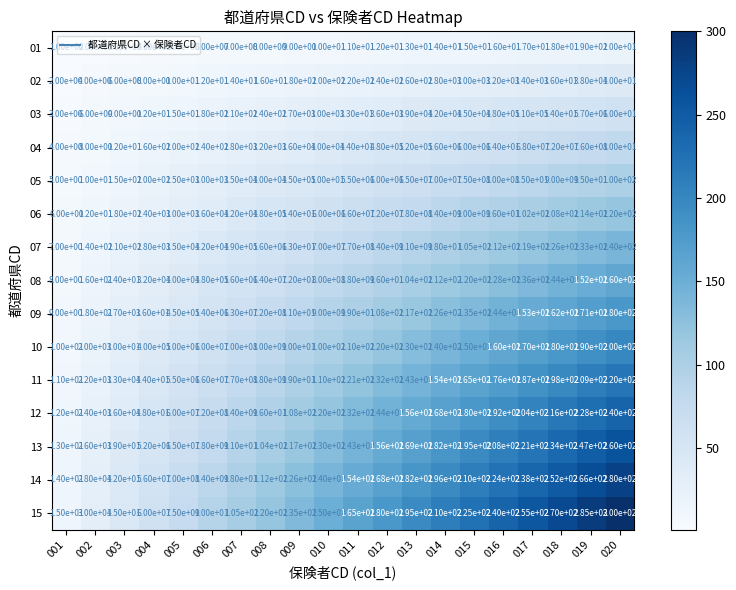

What is the difference between the highest and lowest values at 012?

168